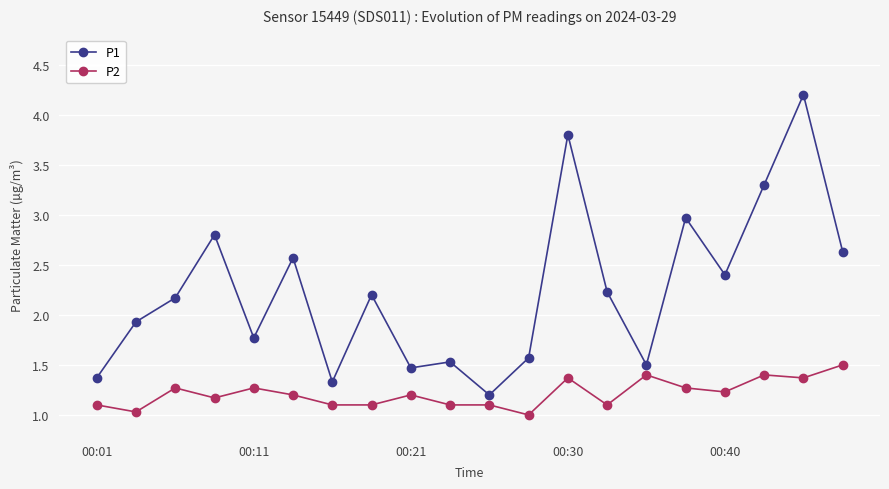

What is the smallest value displayed?

1.0